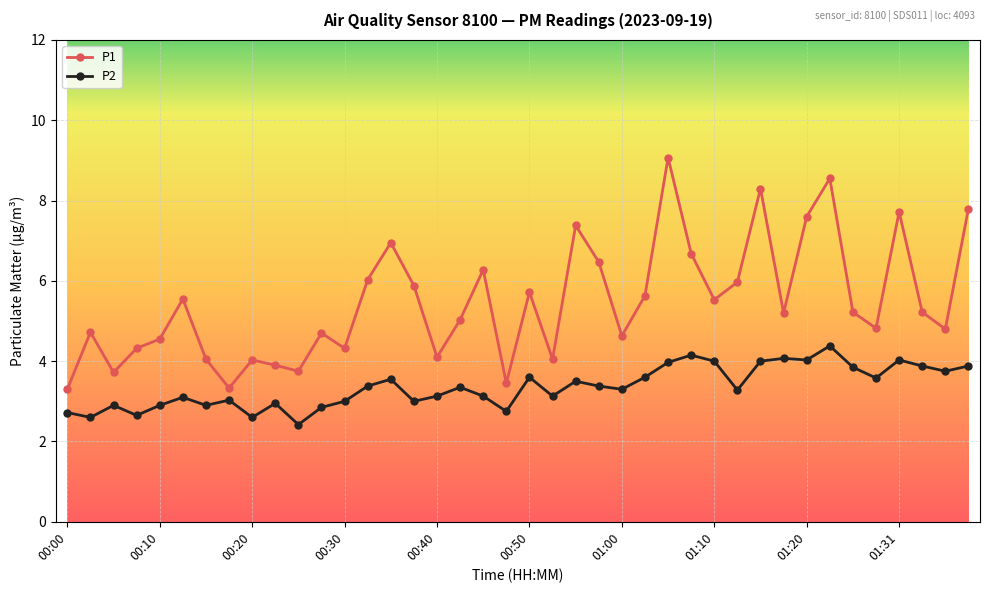

True or false: P1 and P2 intersect in this chart.

False